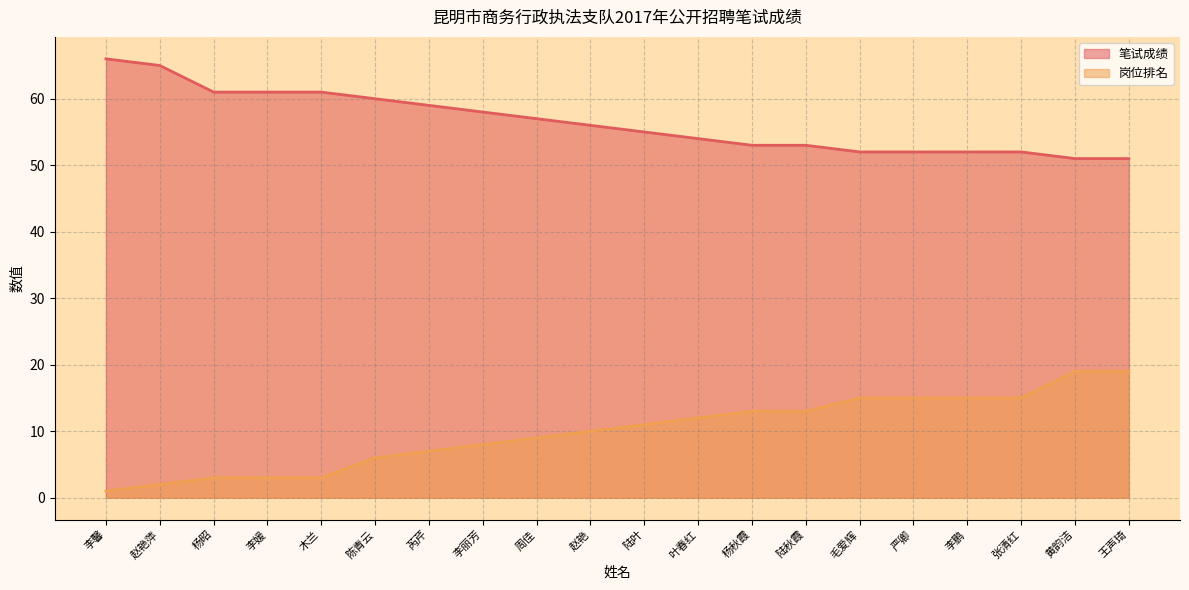

What is the minimum value for 岗位排名?

1